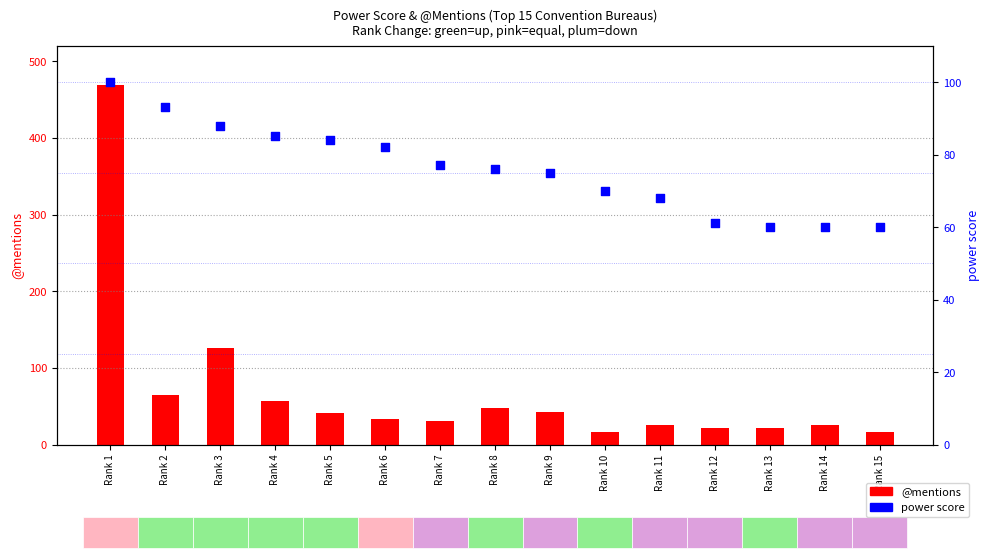

Is the value of power score at Rank 5 greater than the value of @mentions at Rank 7?

Yes